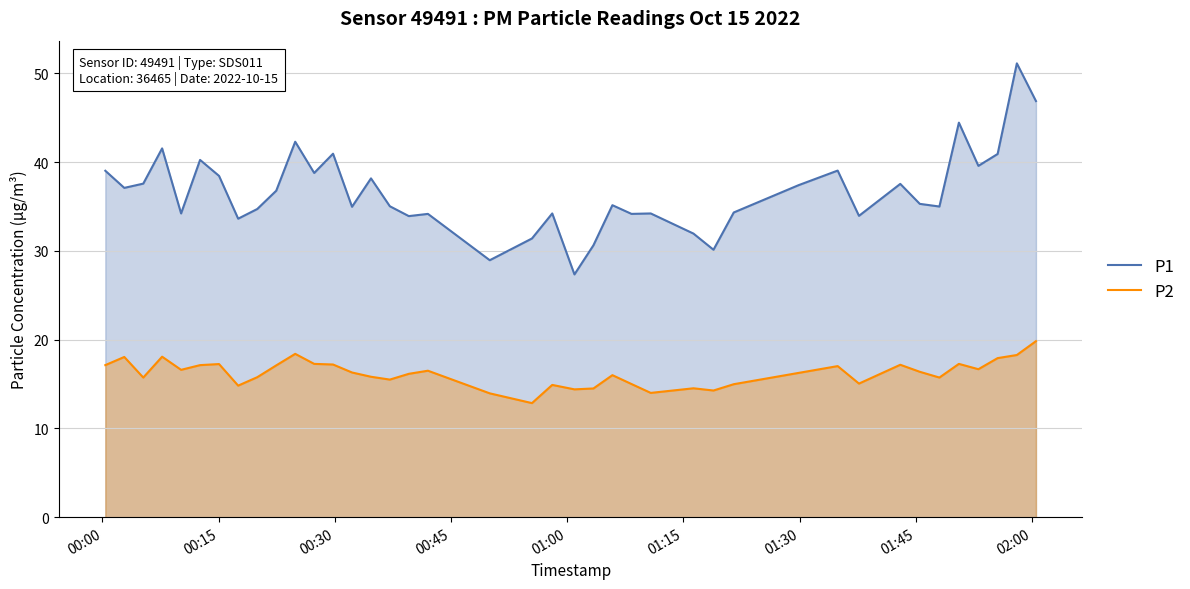

Which series has the largest range (max minus min)?

P1